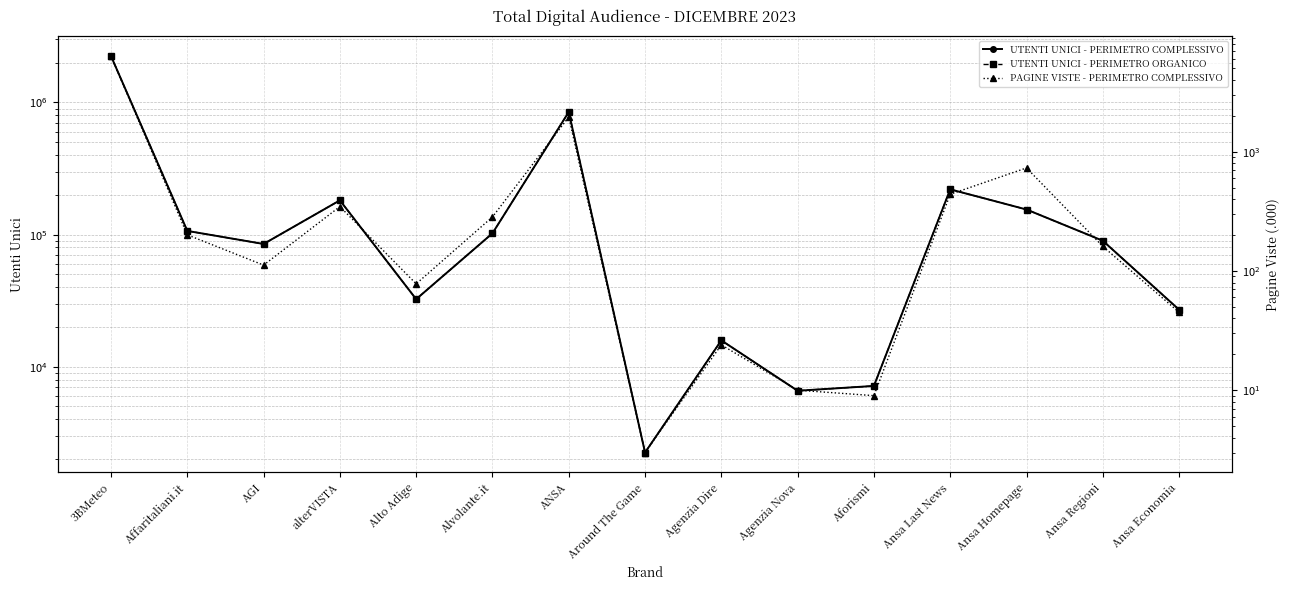

What is the average value of the UTENTI UNICI - PERIMETRO ORGANICO series?

274879